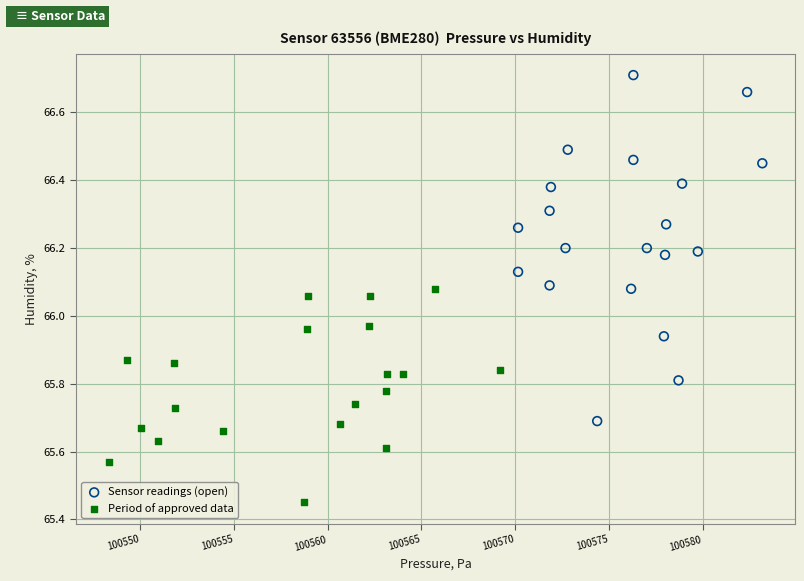

Which series contains the highest Y value?

Sensor readings (open)